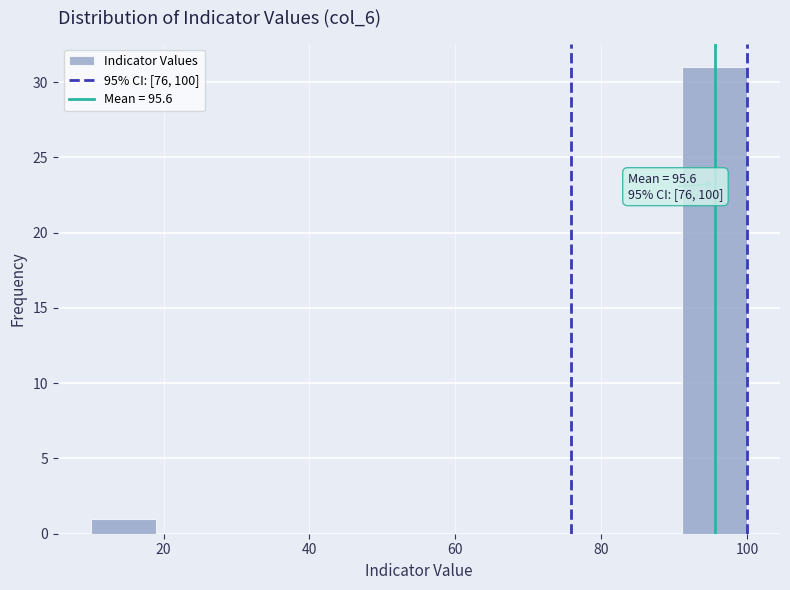

Over which range of the x-axis is the bar tallest?

91 to 100